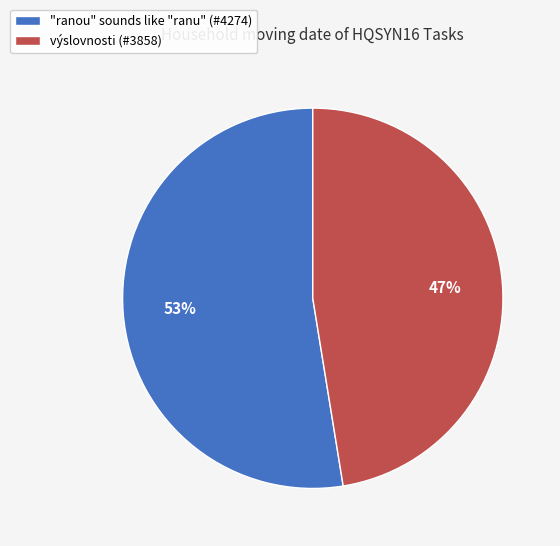

Which category has the biggest portion of the pie?

"ranou" sounds like "ranu"